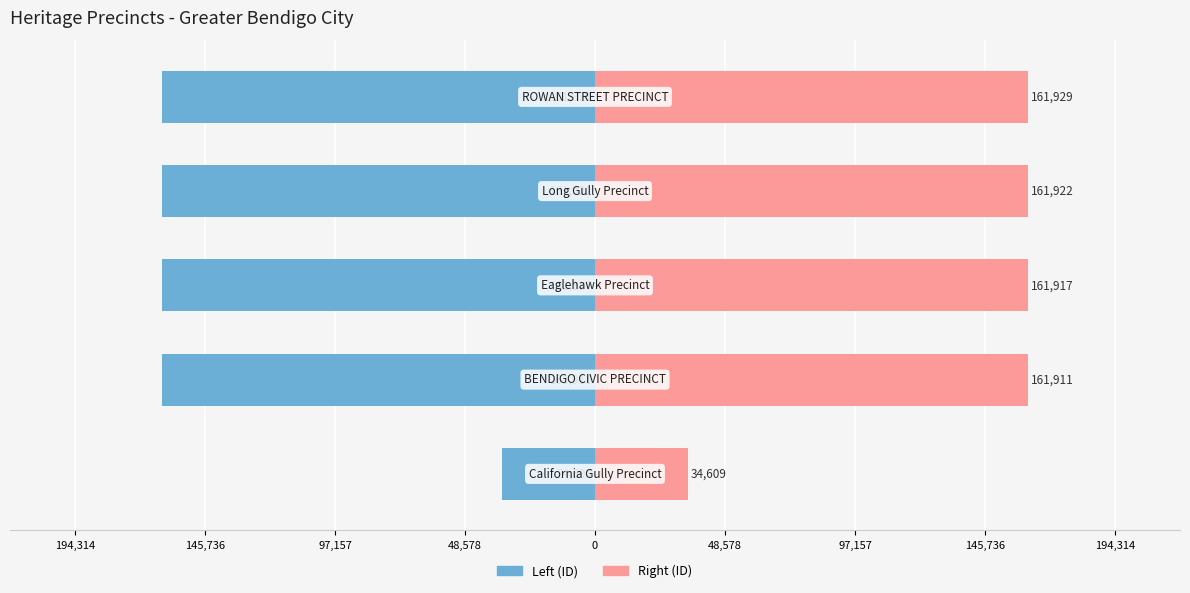

What is the average value of the ID (left) series?

-136458